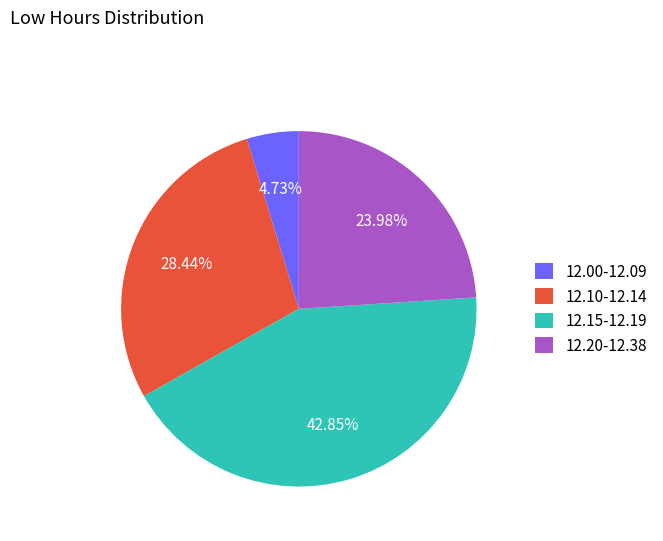

Does any single category account for the majority?

No